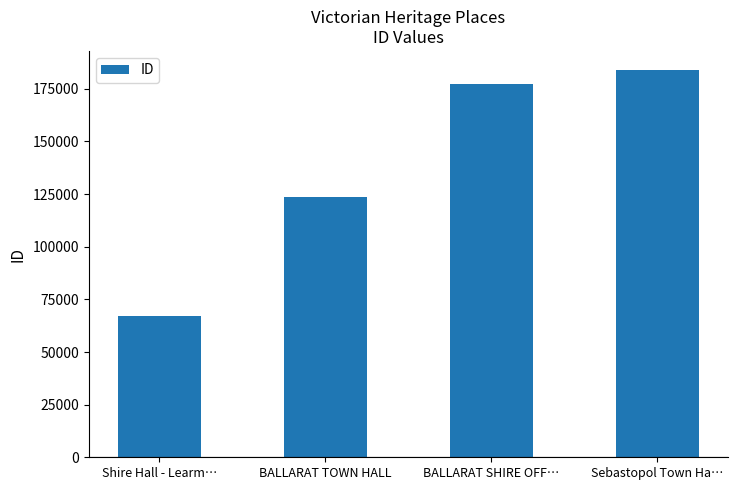

What is the change in value from Shire Hall - Learm… to BALLARAT TOWN HALL?

+56276